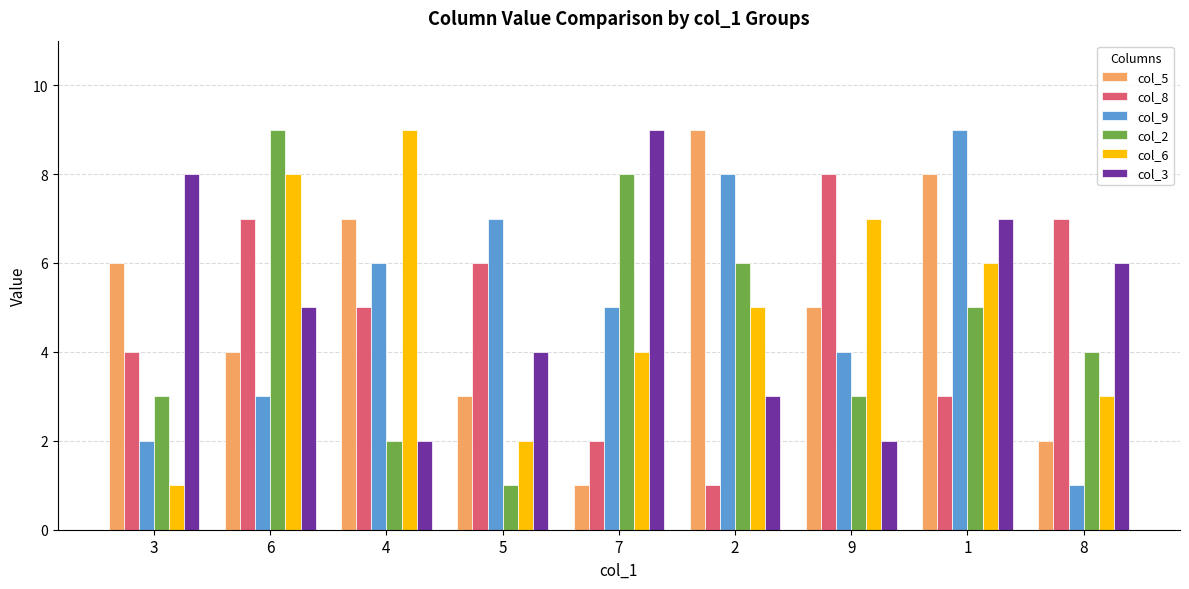

What is the minimum value for col_9?

1